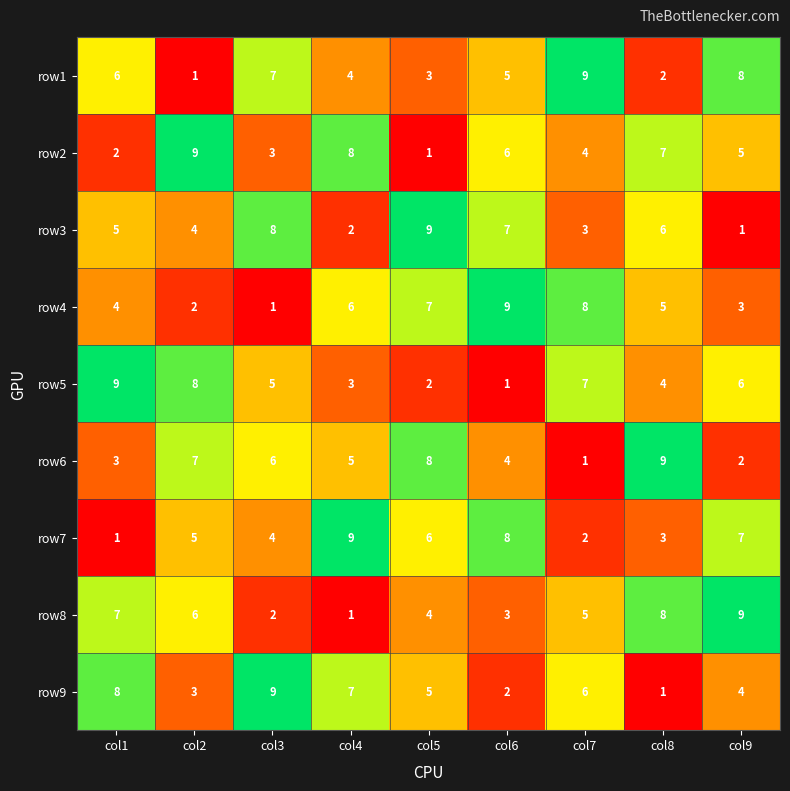

Which series changed the most between col5 and col7?

row6